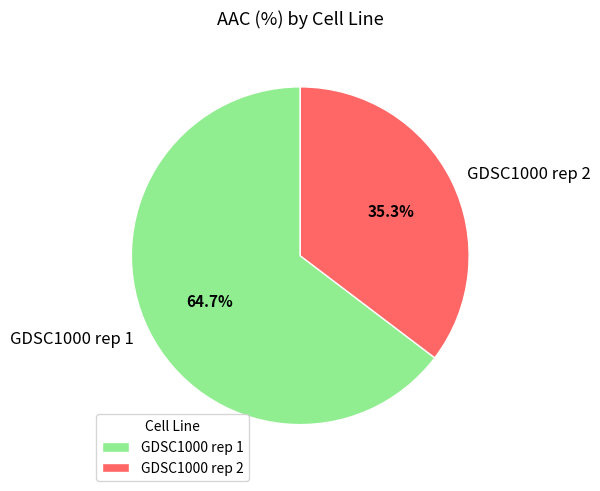

Count the number of slices in the pie.

2